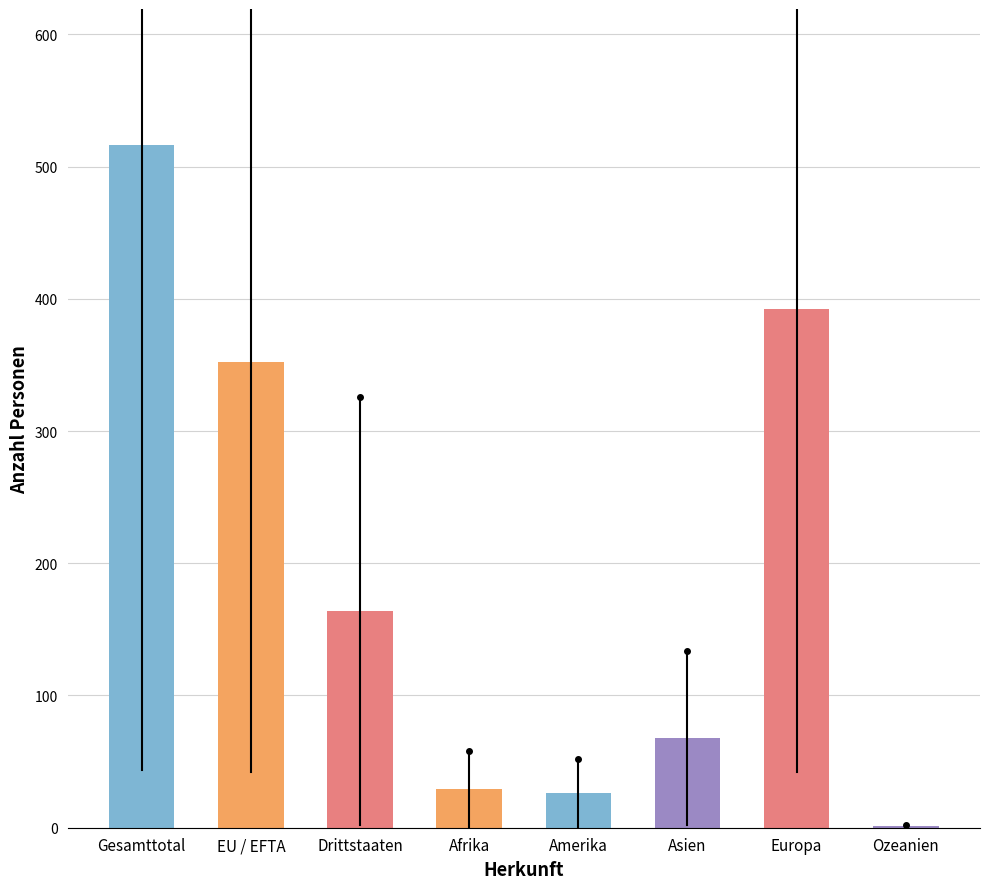

Reading left to right, list all the values displayed in this chart.

Gesamttotal=516	EU / EFTA=352	Drittstaaten=164	Afrika=29	Amerika=26	Asien=68	Europa=392	Ozeanien=1